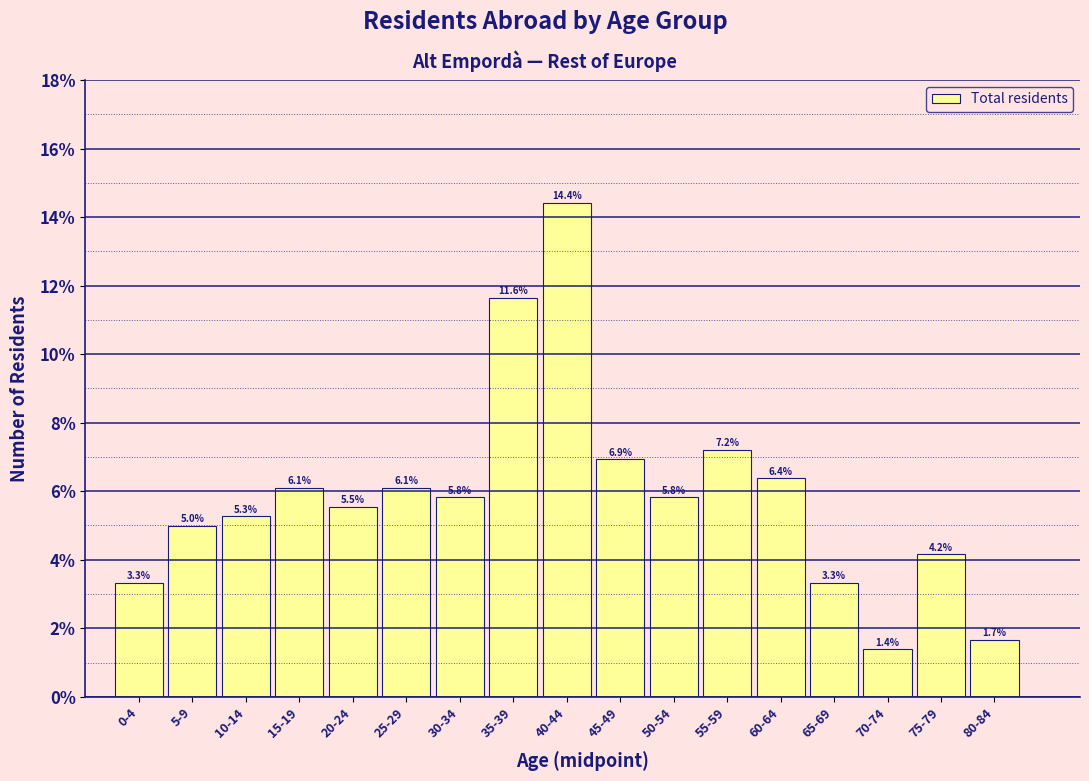

Reading left to right, list all the values displayed in this chart.

3.3	5.0	5.3	6.1	5.5	6.1	5.8	11.6	14.4	6.9	5.8	7.2	6.4	3.3	1.4	4.2	1.7